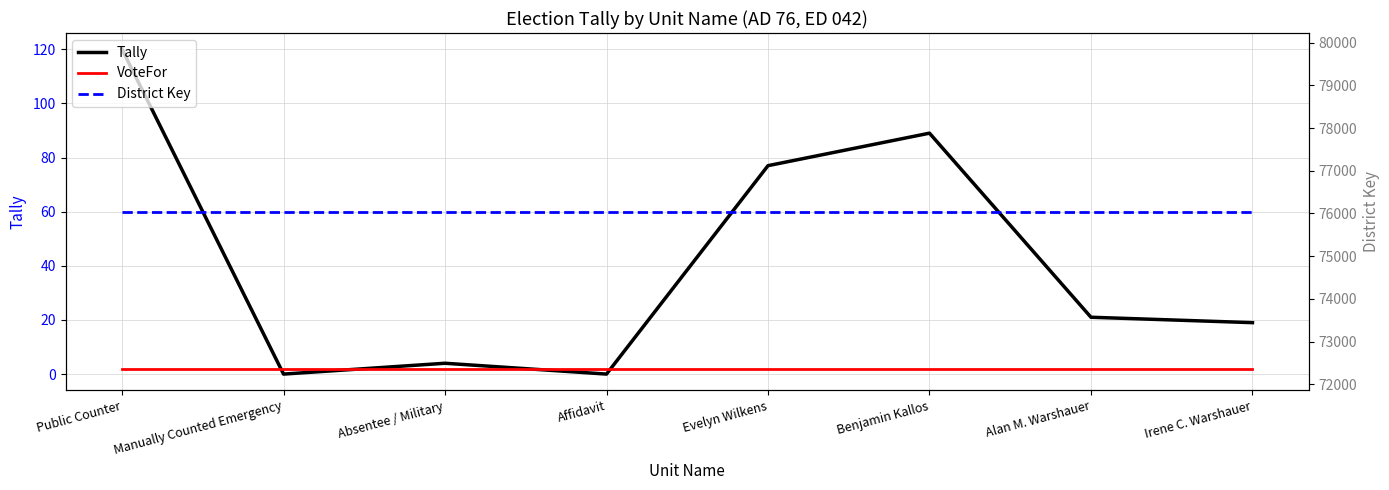

Between Alan M. Warshauer and Irene C. Warshauer, which series saw the biggest shift?

Tally